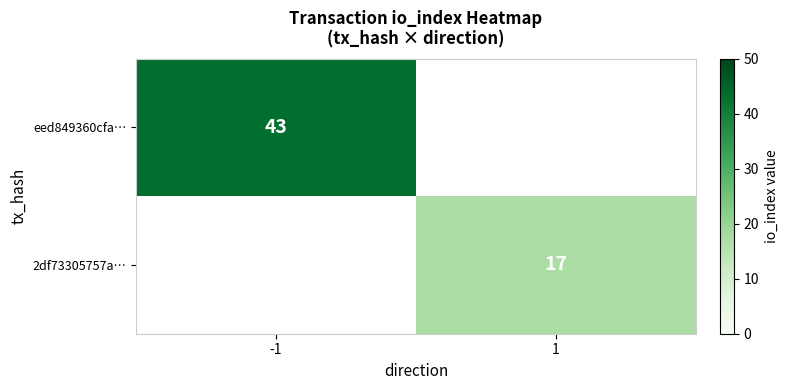

Is it true that eed849360cfa… equals 67 at -1?

False